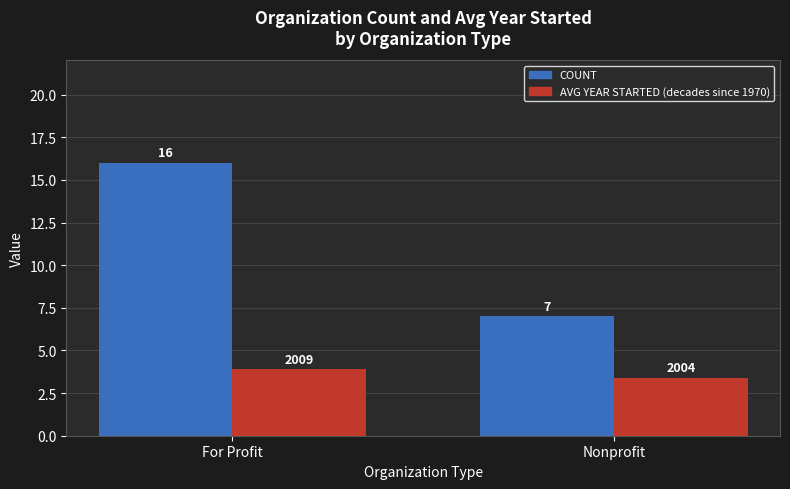

What is the label of the 1st bar from the right?

Nonprofit